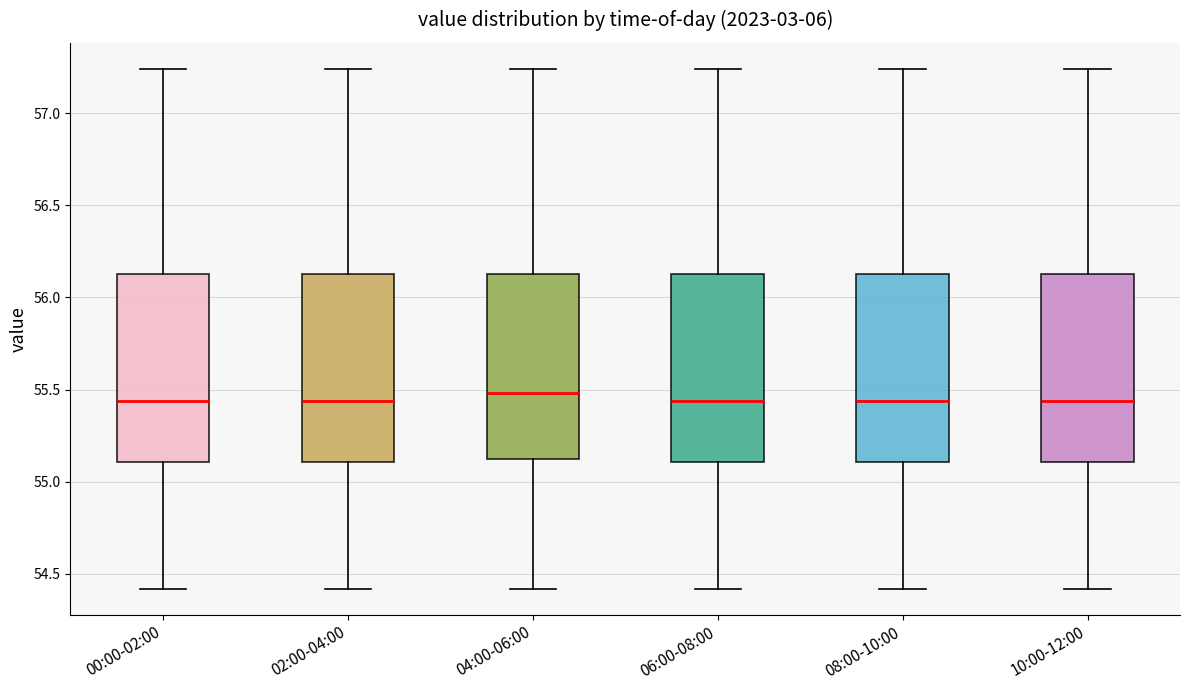

Reading left to right, transcribe this box plot: for each box, give where its median line is, the range the box spans, and where its two whiskers end, as read against the y-axis. The values are not printed on the chart, so give them approximately, as read against the axis.

00:00-02:00: median 55.45, box 55.10 to 56.15, whiskers 54.40 to 57.25
02:00-04:00: median 55.45, box 55.10 to 56.15, whiskers 54.40 to 57.25
04:00-06:00: median 55.50, box 55.15 to 56.15, whiskers 54.40 to 57.25
06:00-08:00: median 55.45, box 55.10 to 56.15, whiskers 54.40 to 57.25
08:00-10:00: median 55.45, box 55.10 to 56.15, whiskers 54.40 to 57.25
10:00-12:00: median 55.45, box 55.10 to 56.15, whiskers 54.40 to 57.25